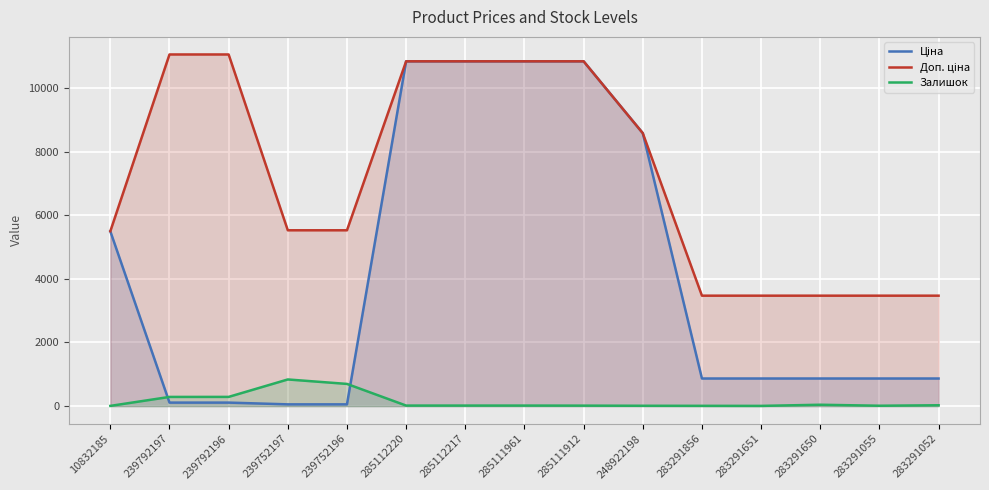

At which label is Залишок closest to 422?

239792196